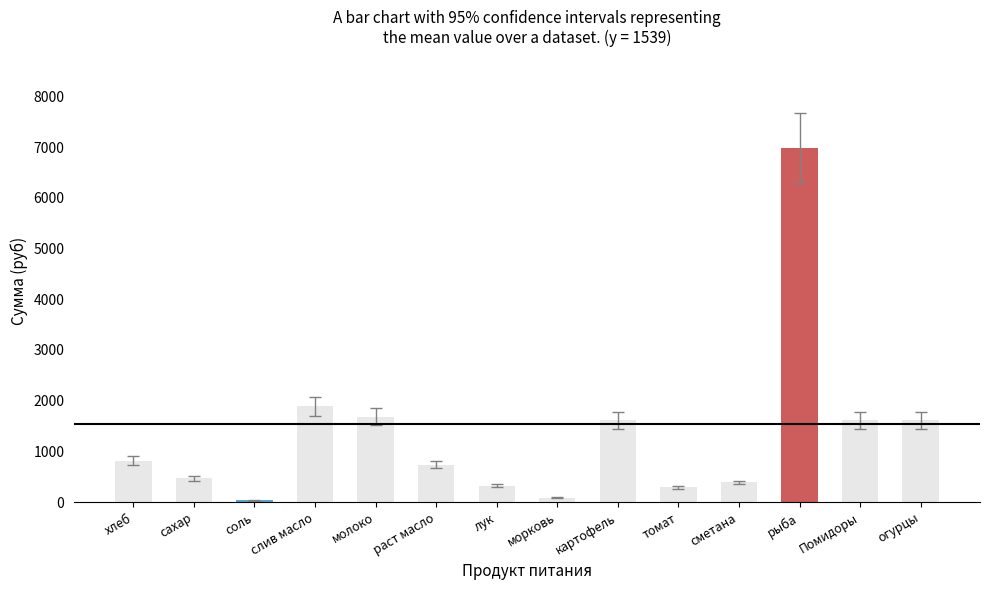

The chart shows a value of 1611.0 at Помидоры. True or false?

True